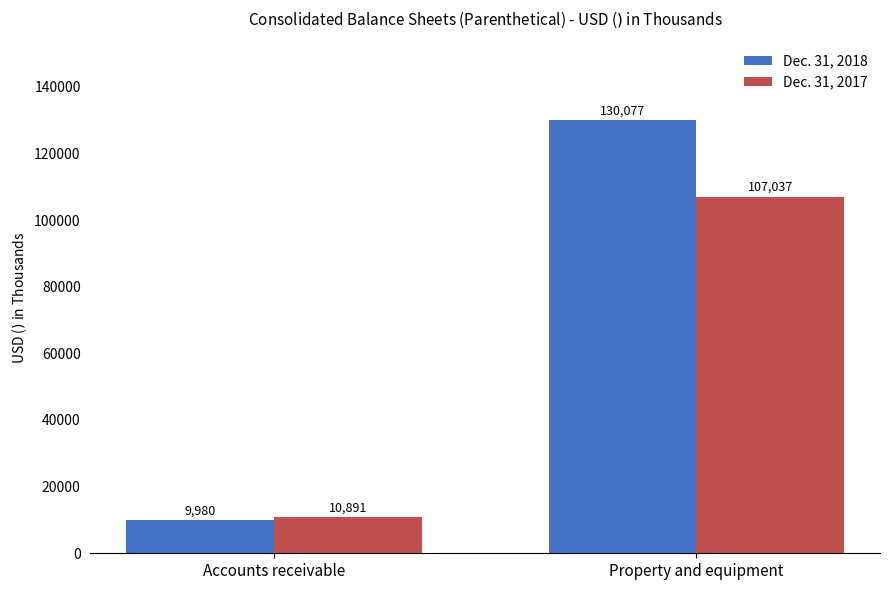

Reading left to right, extract all data points from this chart.

Dec. 31, 2018: 9980	130077
Dec. 31, 2017: 10891	107037